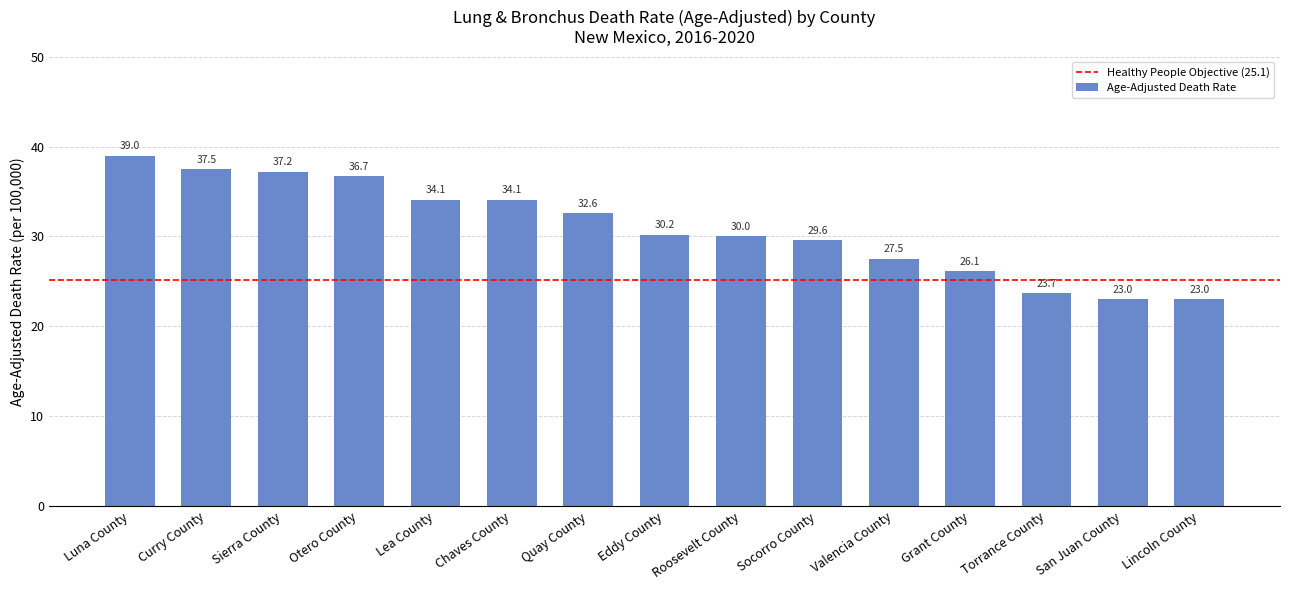

Reading right to left, transcribe all the data shown in this chart.

23.0	23.0	23.7	26.1	27.5	29.6	30.0	30.2	32.6	34.1	34.1	36.7	37.2	37.5	39.0